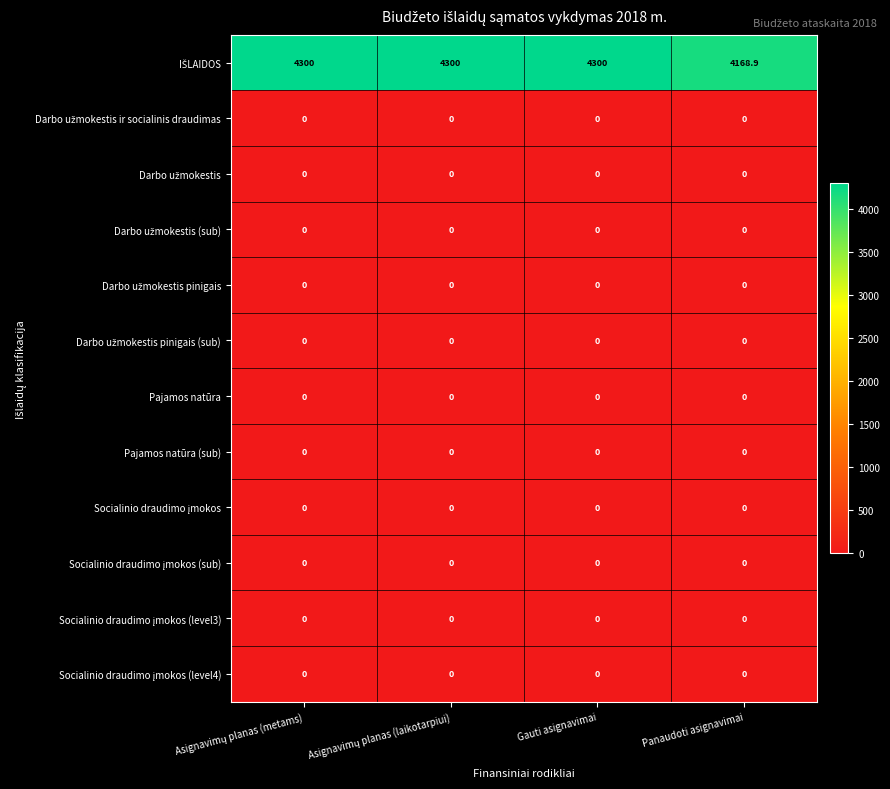

At how many categories does at least one series exceed 3247?

4